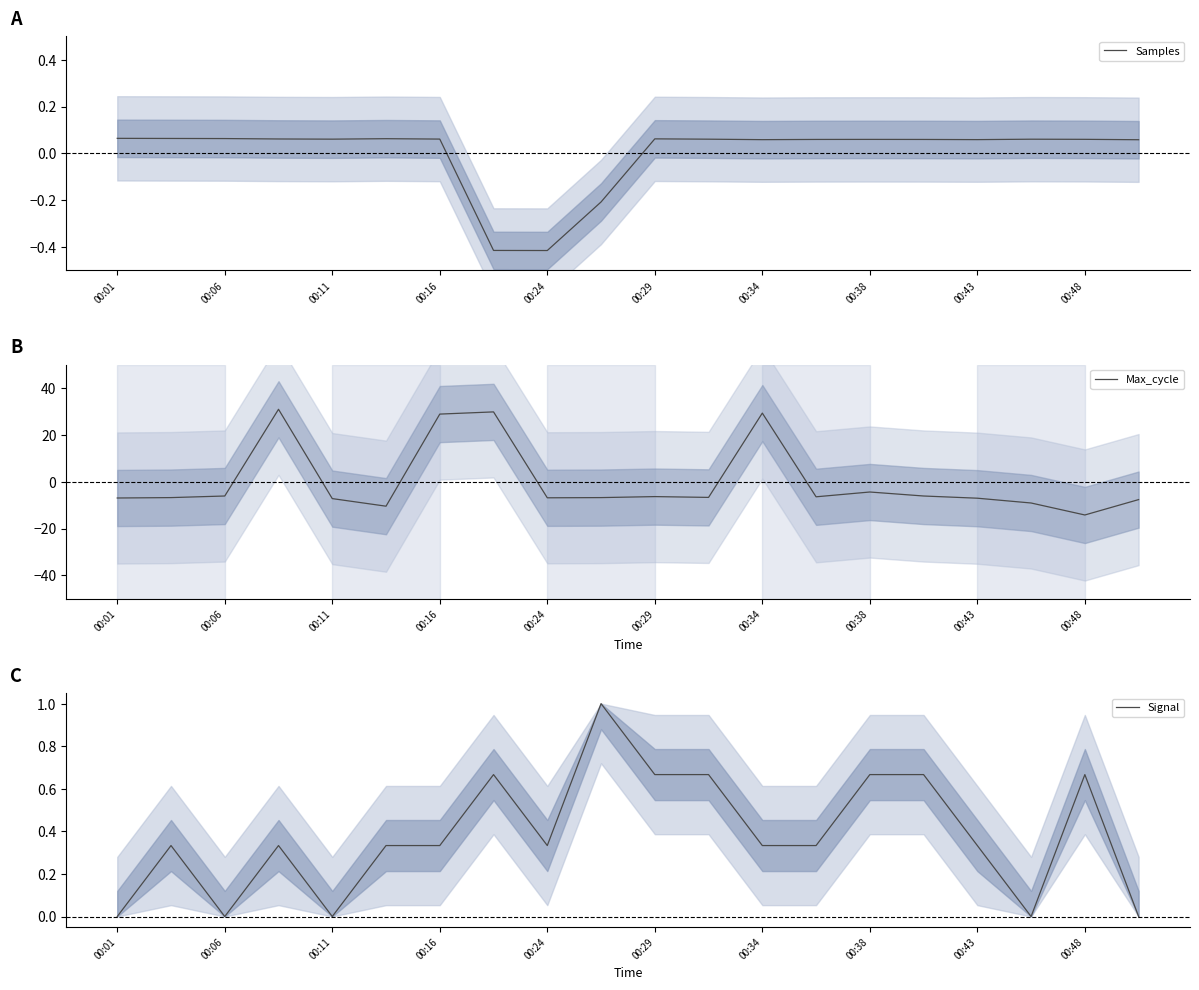

True or false: Max_cycle and Signal intersect in this chart.

True